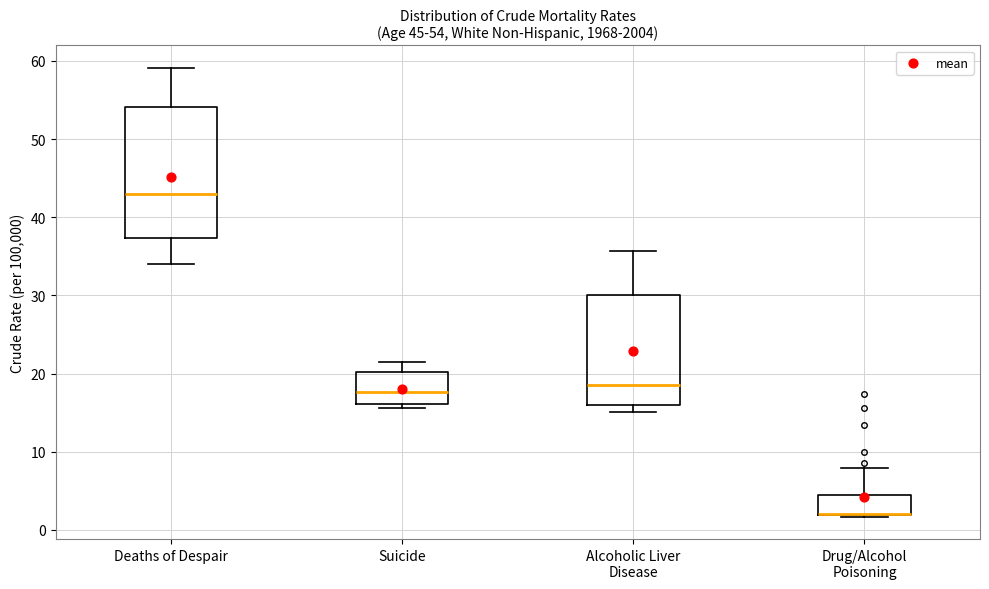

Which box is the tallest, from its lower edge to its upper edge?

Deaths of Despair